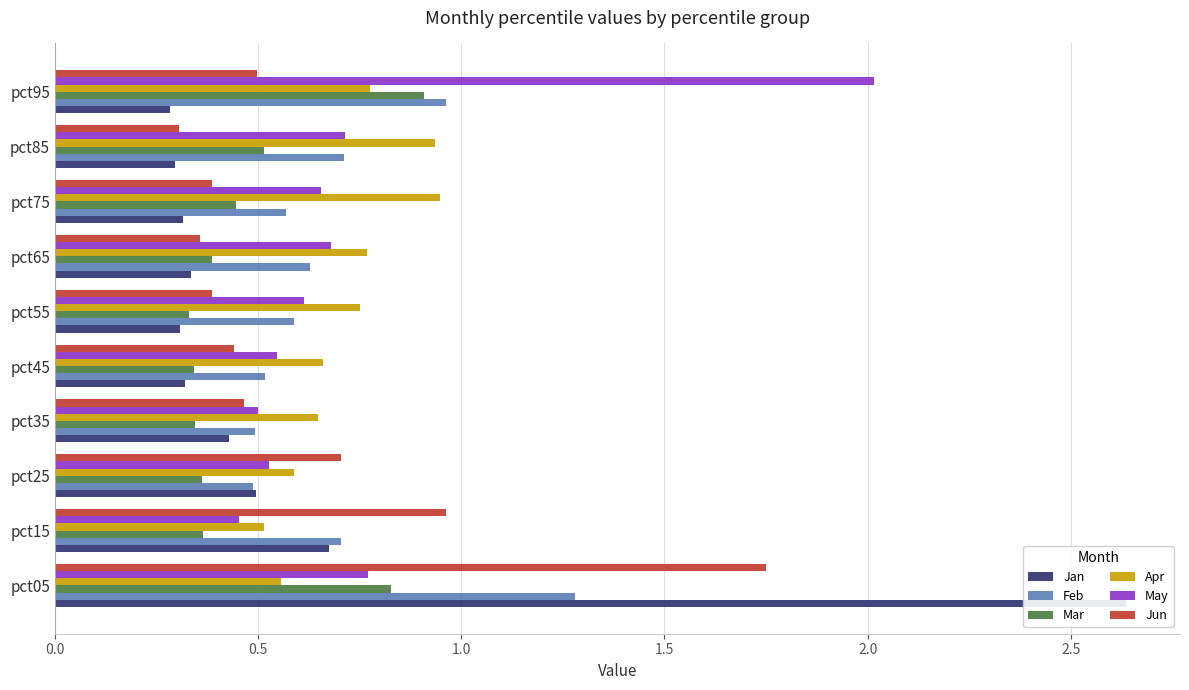

How many bars are there in total?

60